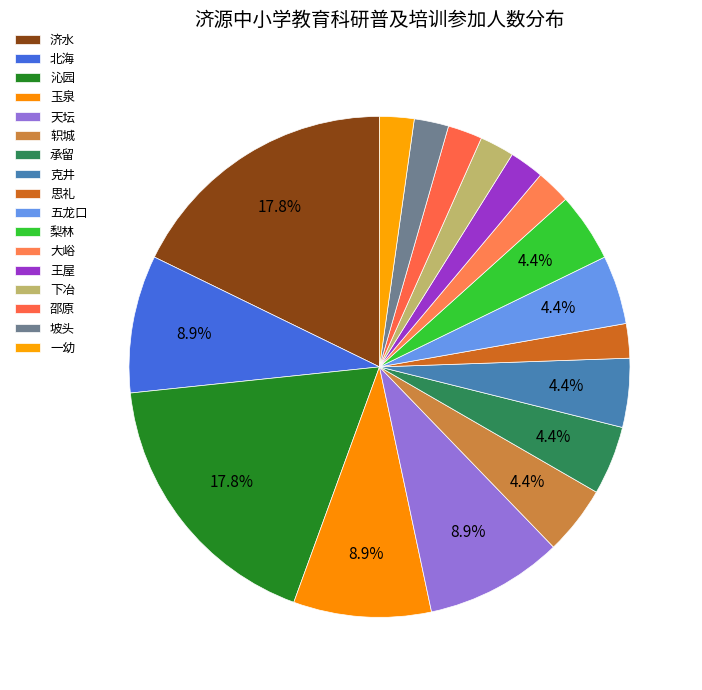

Count the number of slices in the pie.

17